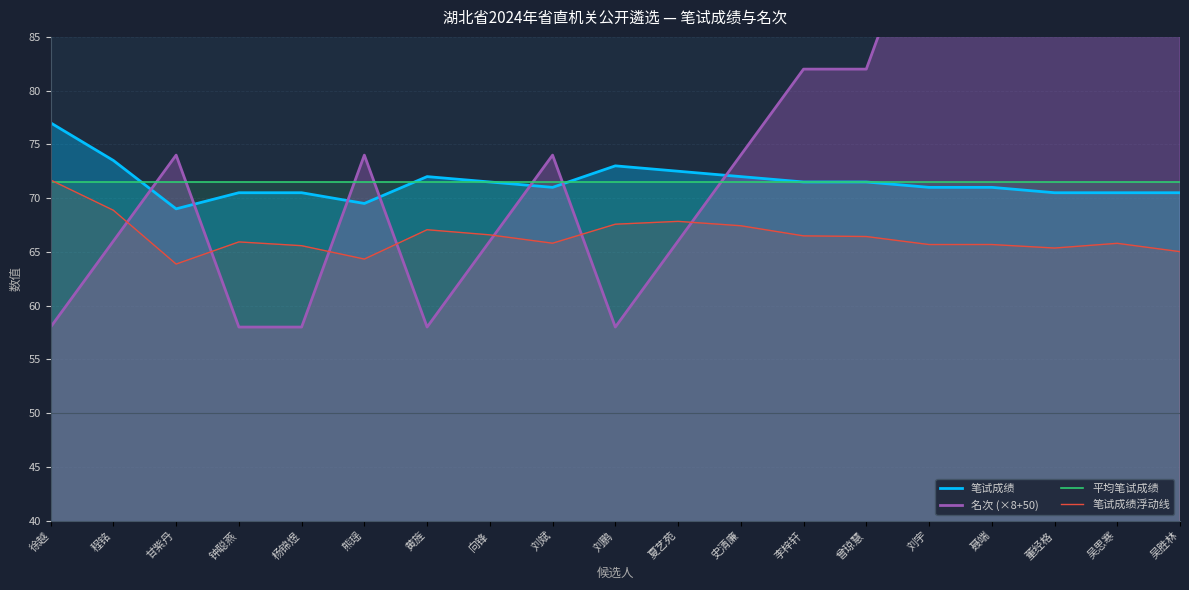

Reading right to left, extract all data points from this chart.

笔试成绩: 吴胜林=70.5	吴思寒=70.5	董经格=70.5	聂端=71.0	刘宇=71.0	曾琼慧=71.5	李梓轩=71.5	史清廉=72.0	夏艺苑=72.5	刘鹏=73.0	刘斌=71.0	向锋=71.5	黄旌=72.0	熊瑶=69.5	杨锦煜=70.5	钟聪燕=70.5	甘紫丹=69.0	程铭=73.5	徐越=77.0
名次 (×8+50): 吴胜林=114.0	吴思寒=114.0	董经格=114.0	聂端=98.0	刘宇=98.0	曾琼慧=82.0	李梓轩=82.0	史清廉=74.0	夏艺苑=66.0	刘鹏=58.0	刘斌=74.0	向锋=66.0	黄旌=58.0	熊瑶=74.0	杨锦煜=58.0	钟聪燕=58.0	甘紫丹=74.0	程铭=66.0	徐越=58.0
平均笔试成绩: 吴胜林=71.5	吴思寒=71.5	董经格=71.5	聂端=71.5	刘宇=71.5	曾琼慧=71.5	李梓轩=71.5	史清廉=71.5	夏艺苑=71.5	刘鹏=71.5	刘斌=71.5	向锋=71.5	黄旌=71.5	熊瑶=71.5	杨锦煜=71.5	钟聪燕=71.5	甘紫丹=71.5	程铭=71.5	徐越=71.5
笔试成绩浮动线: 吴胜林=65.0	吴思寒=65.8	董经格=65.4	聂端=65.7	刘宇=65.7	曾琼慧=66.4	李梓轩=66.5	史清廉=67.4	夏艺苑=67.8	刘鹏=67.6	刘斌=65.8	向锋=66.6	黄旌=67.1	熊瑶=64.3	杨锦煜=65.6	钟聪燕=65.9	甘紫丹=63.9	程铭=68.9	徐越=71.7